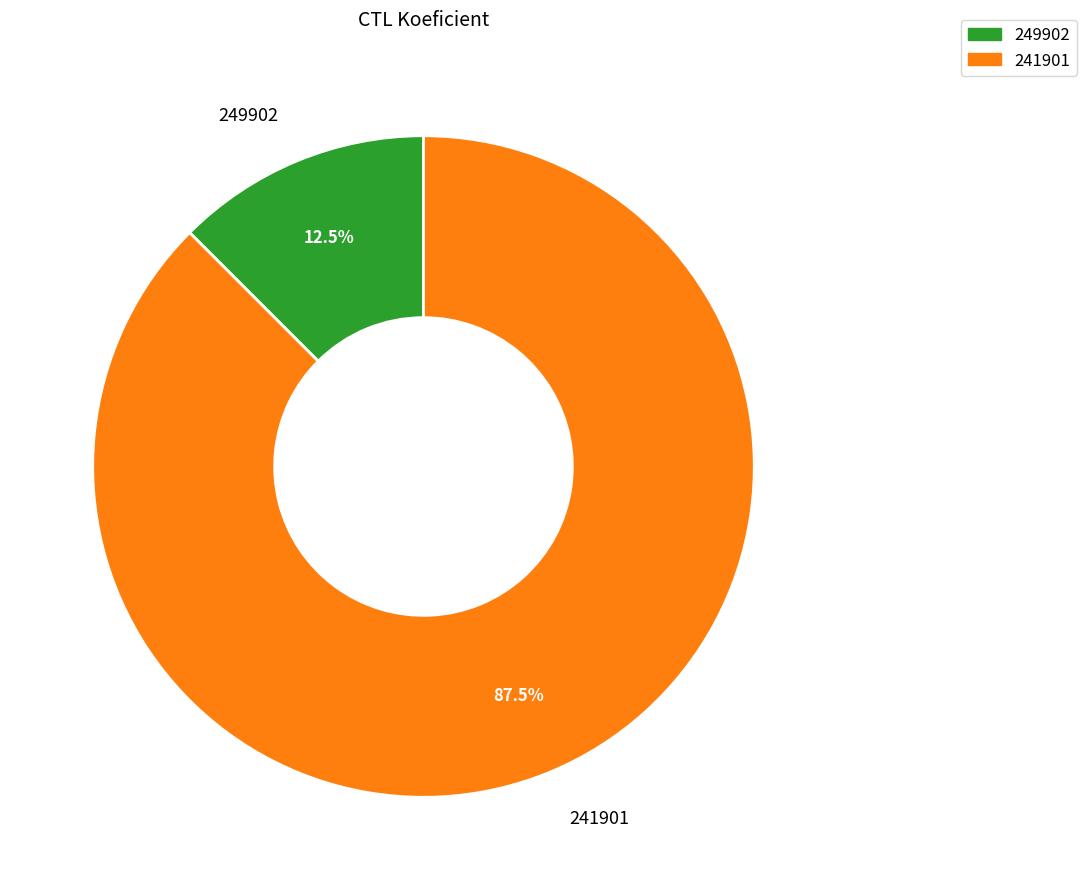

To the nearest percent, what is the difference between the 241901 and 249902 slice percentages?

75%